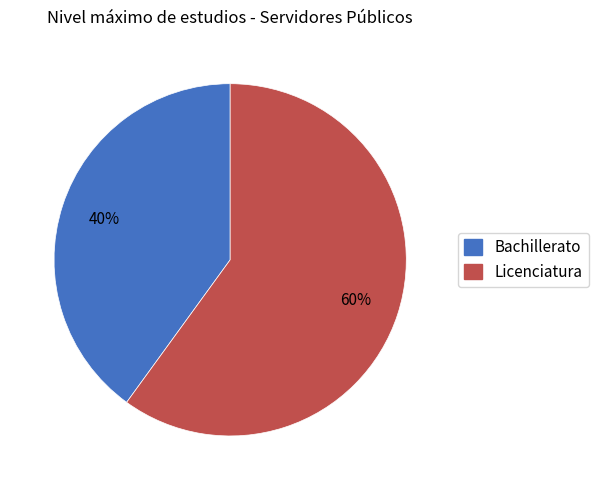

Count the number of slices in the pie.

2